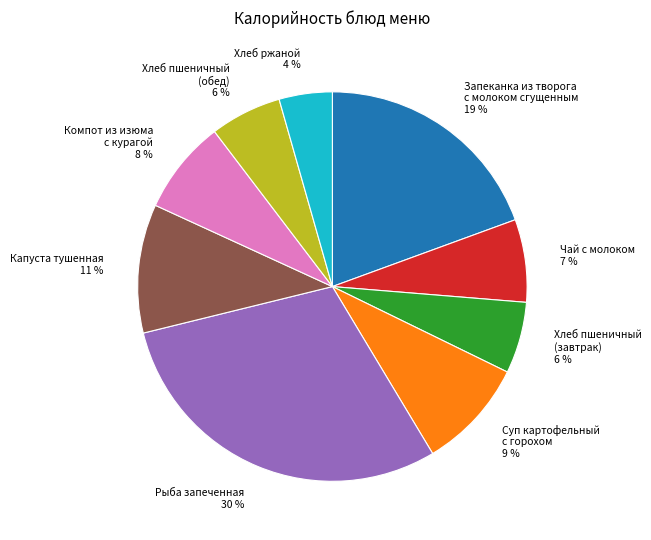

To the nearest percent, what is the combined percentage of Хлеб ржаной and Капуста тушенная?

15%